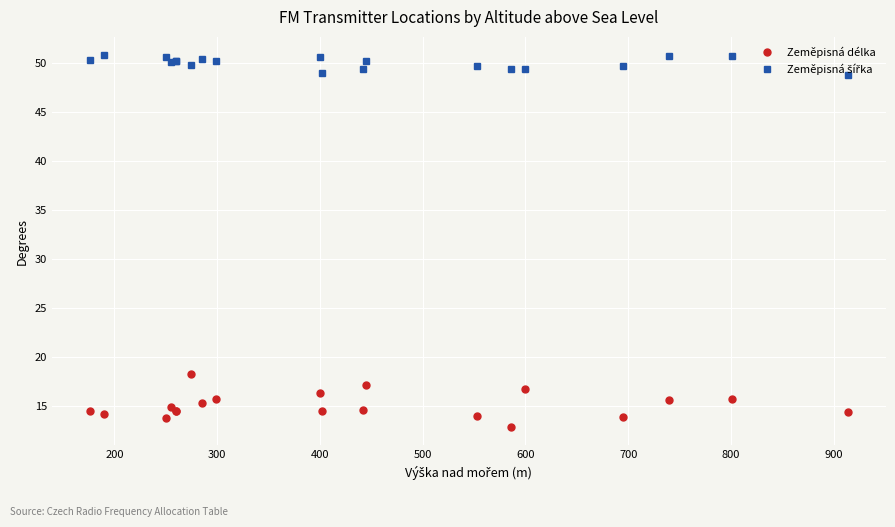

Rank the series by their average value, from lowest to highest.

Zeměpisná délka, Zeměpisná šířka